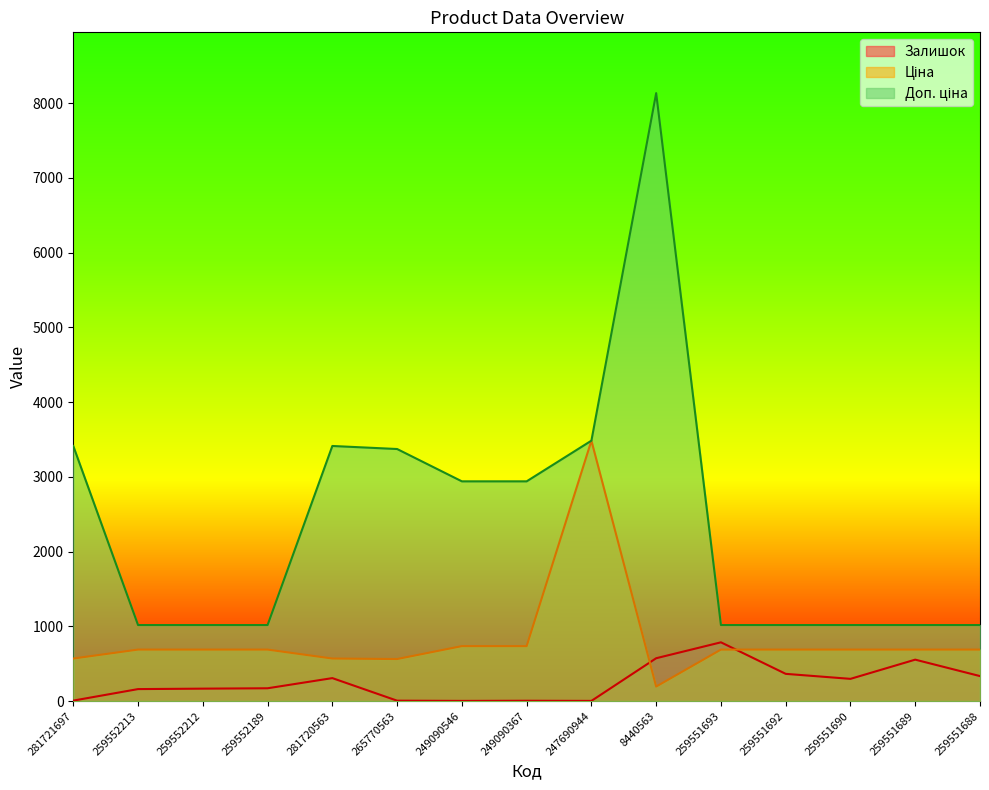

Does the chart have visible grid lines?

No